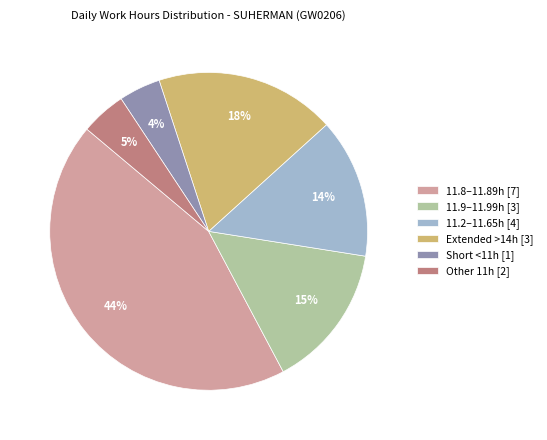

Which has a higher value, Other 11h [2] or 11.2–11.65h [4]?

11.2–11.65h [4]